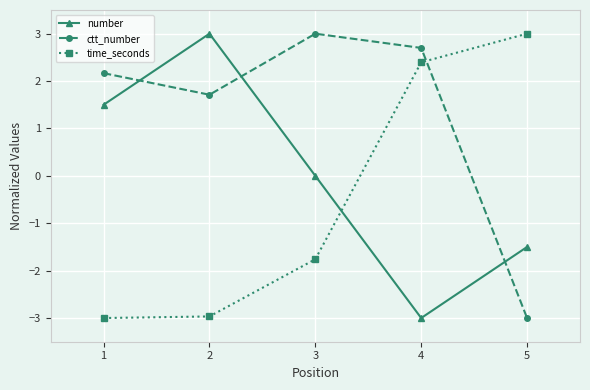

What is the greatest value displayed?

3.0